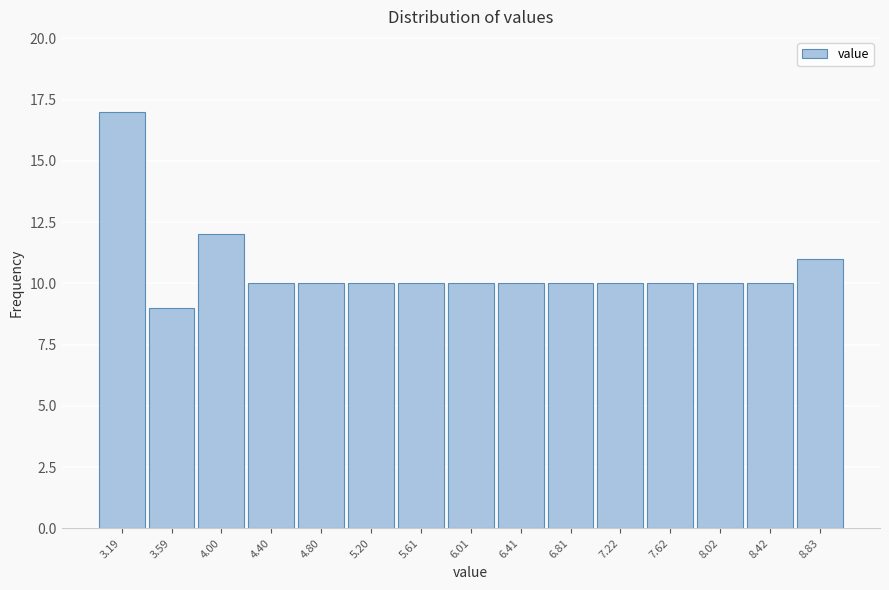

Reading left to right, what are all the values shown in this chart?

17	9	12	10	10	10	10	10	10	10	10	10	10	10	11